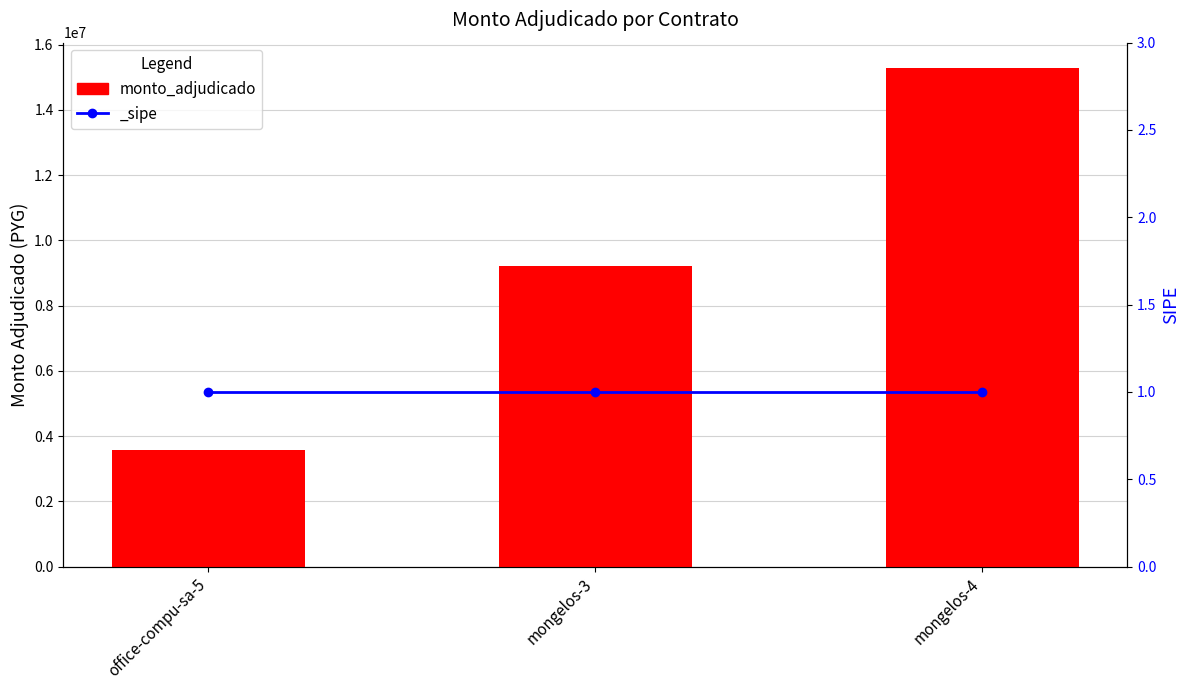

List the labels in order of value, largest first.

mongelos-4, mongelos-3, office-compu-sa-5